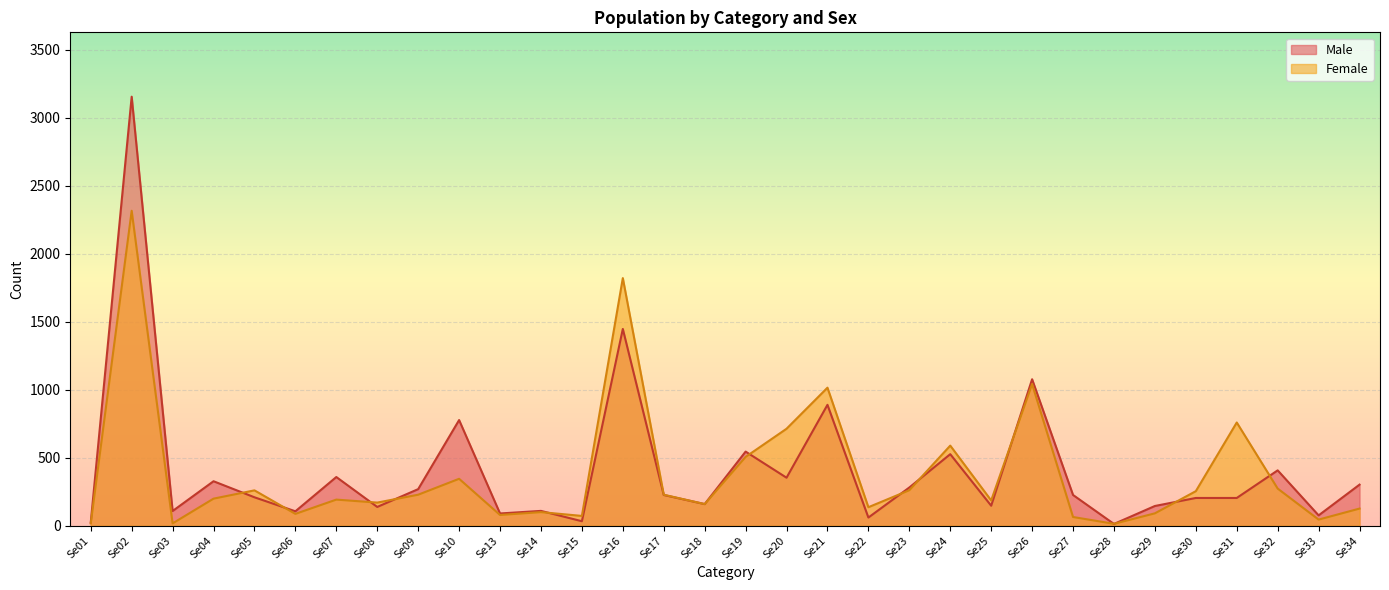

What is the value of the Male point at the 32nd from the left?

302